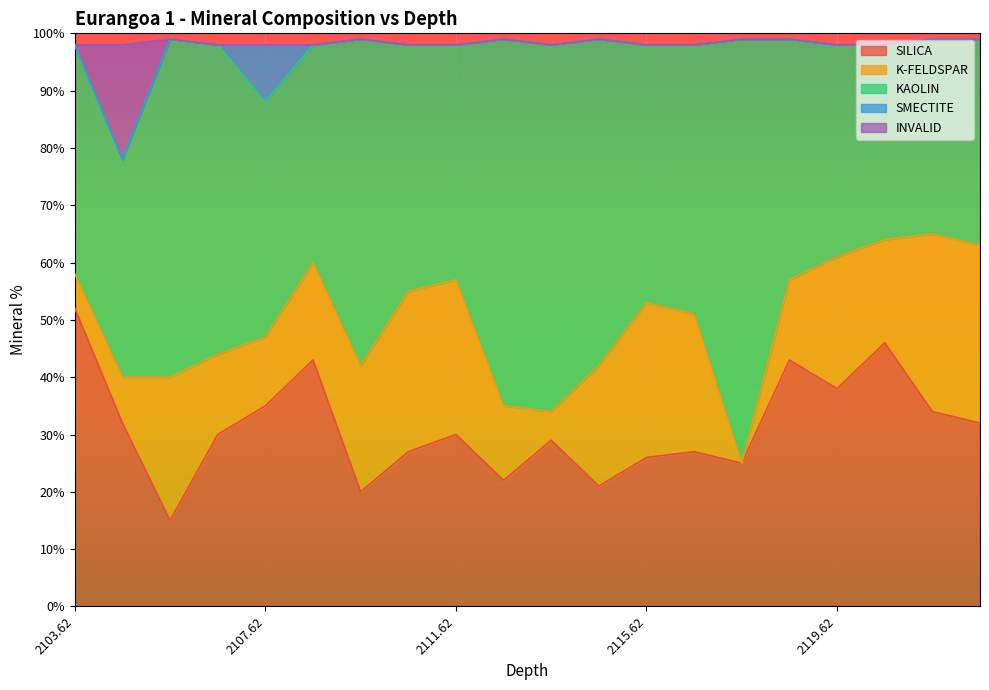

Reading left to right, extract all data points from this chart.

SILICA: 52	32	15	30	35	43	20	27	30	22	29	21	26	27	25	43	38	46	34	32
K-FELDSPAR: 6	8	25	14	12	17	22	28	27	13	5	21	27	24	0	14	23	18	31	31
KAOLIN: 40	38	59	54	41	38	57	43	41	64	64	57	45	47	74	42	37	34	34	36
SMECTITE: 0	0	0	0	10	0	0	0	0	0	0	0	0	0	0	0	0	0	0	0
INVALID: 0	20	0	0	0	0	0	0	0	0	0	0	0	0	0	0	0	0	0	0